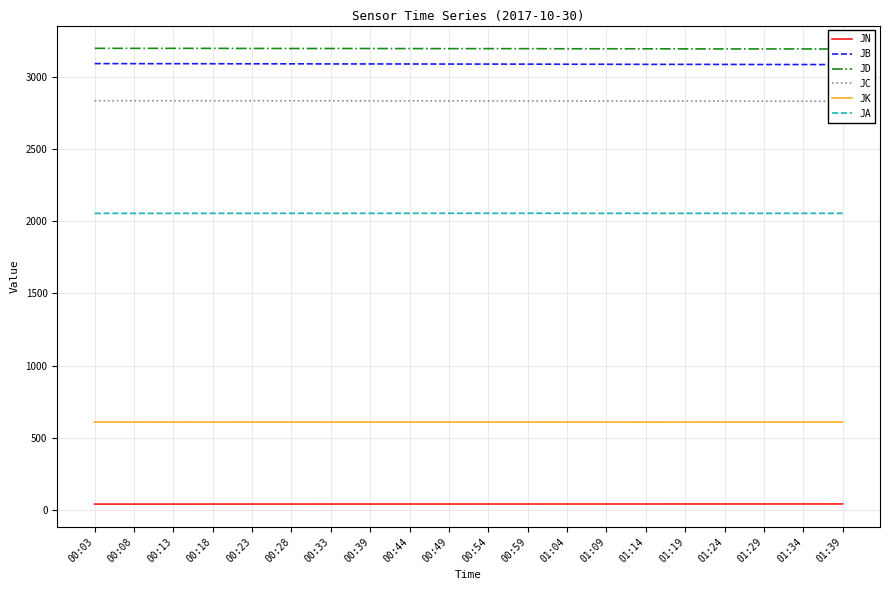

Does the chart have visible grid lines?

Yes